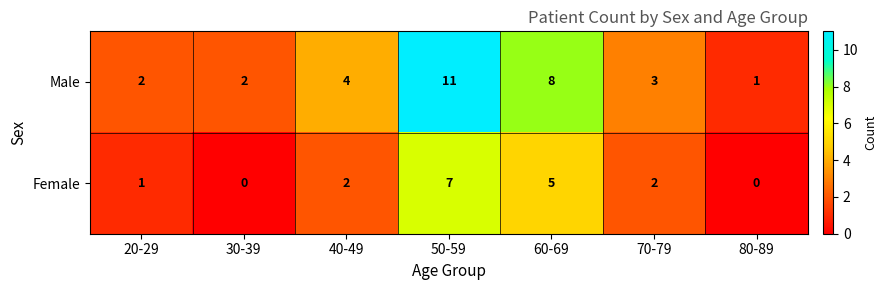

What is the total value across all series at 70-79?

5